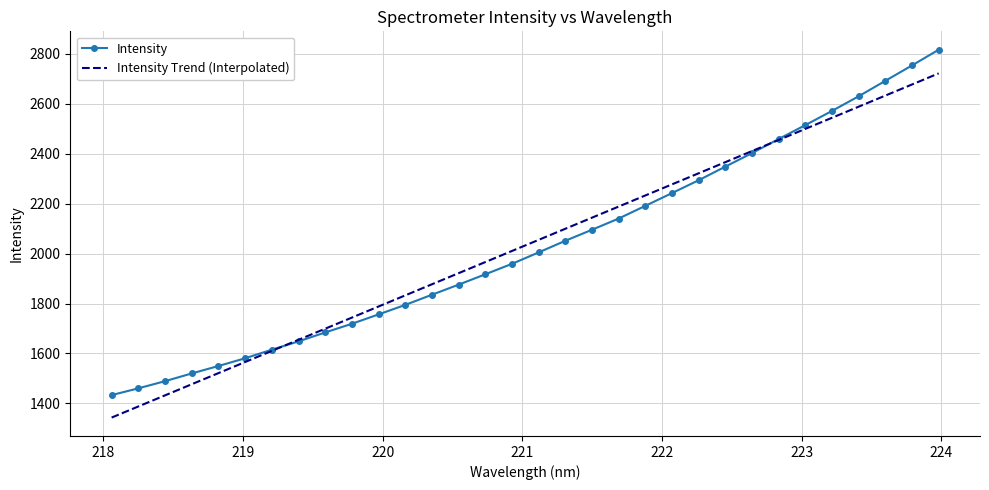

What is the lowest value of the Intensity series?

1433.4